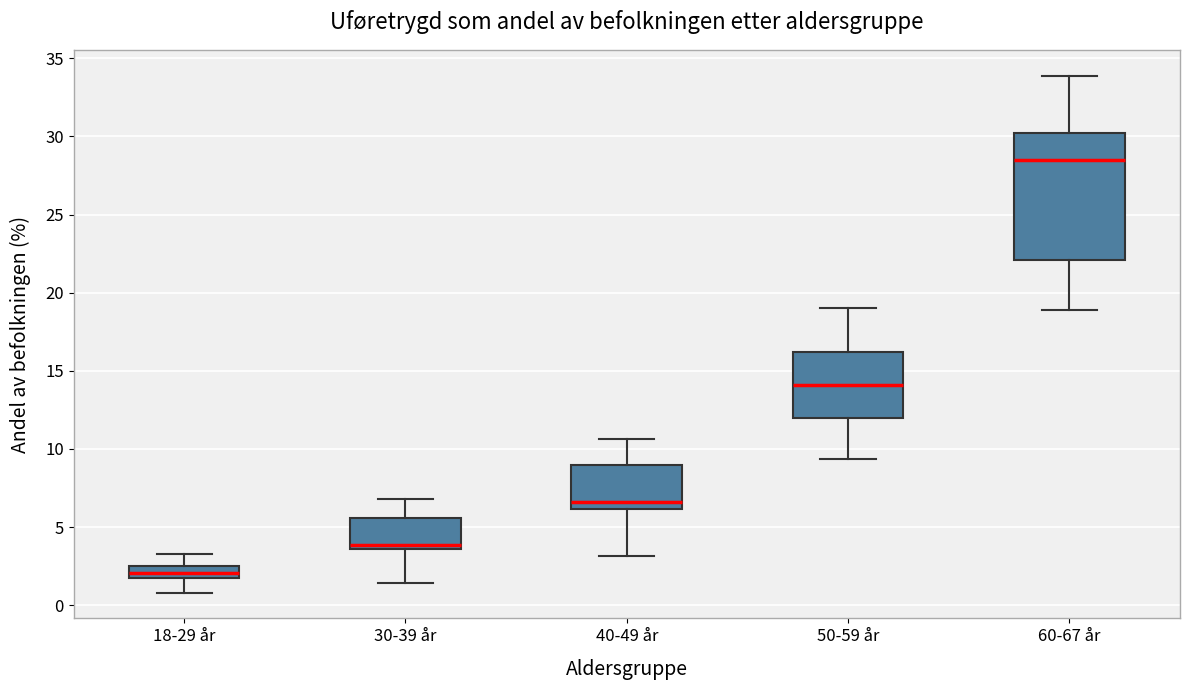

Where is the lower edge of the box for 18-29 år on the y-axis? The values are not printed on the chart, so give them approximately, as read against the axis.

1.5